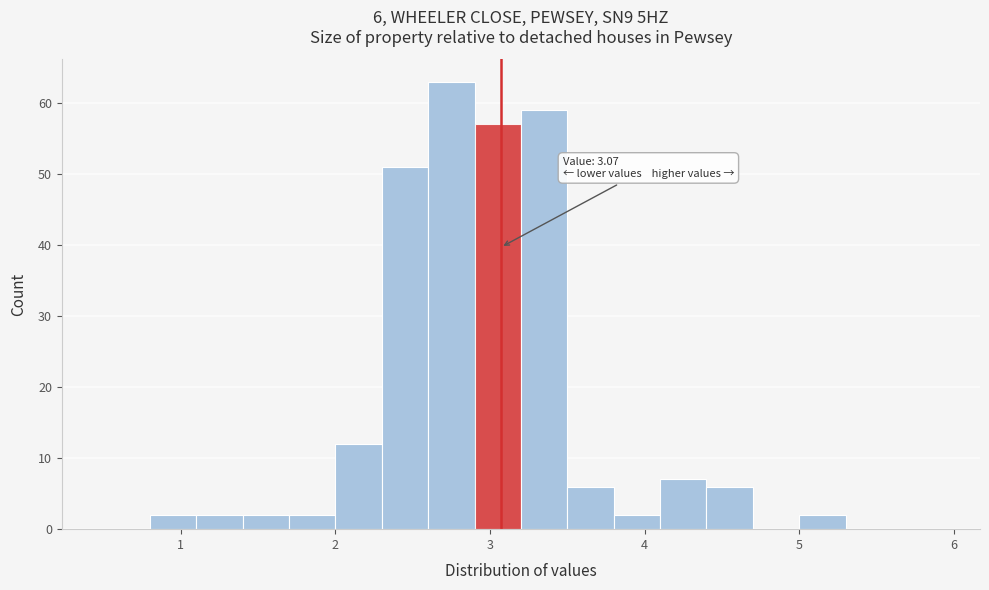

Read against the x-axis, roughly where is the centre of the tallest bar?

2.8